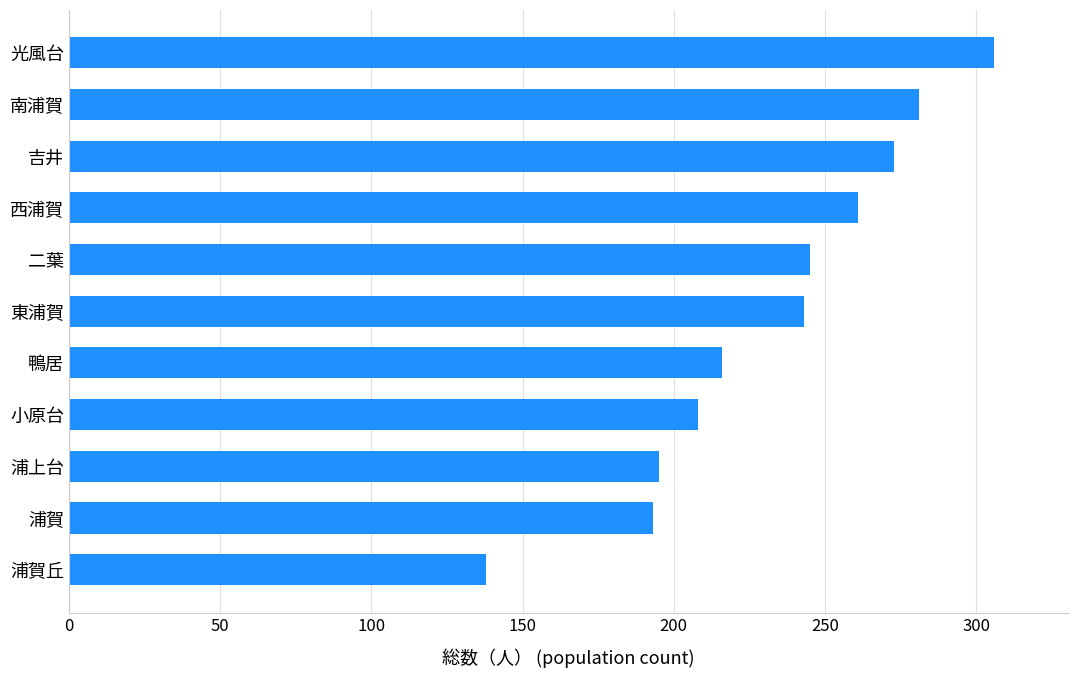

Is it true that the value at 小原台 is 51?

False